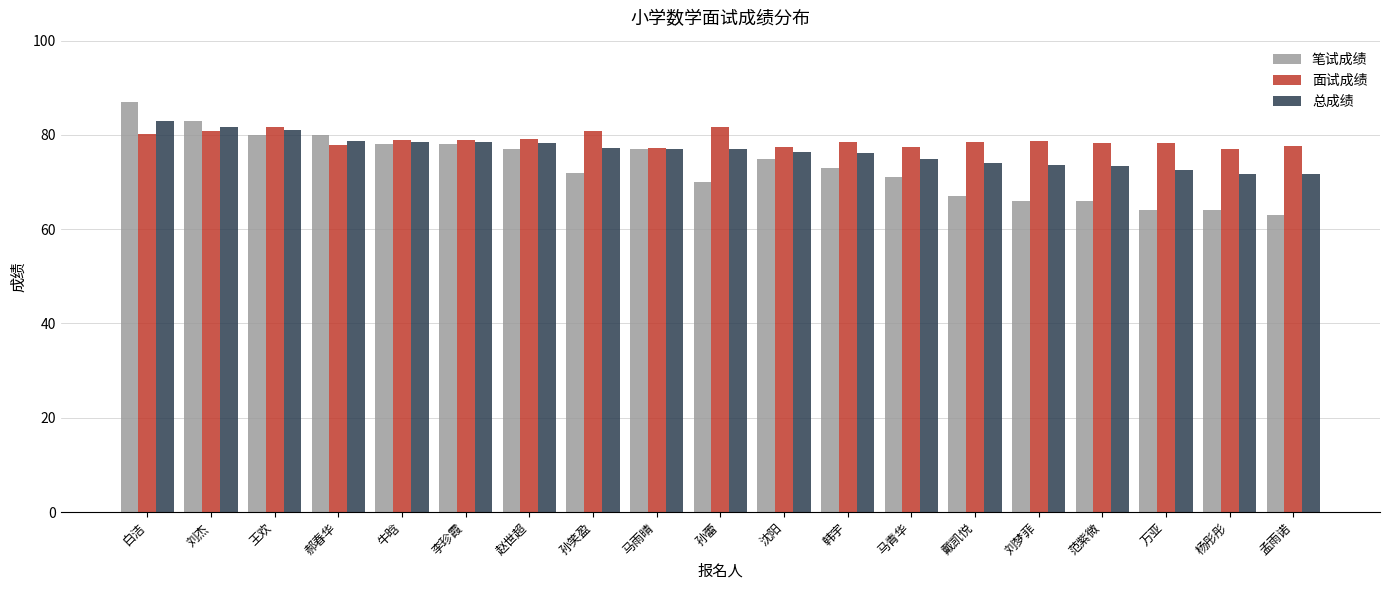

List the series in order of their overall mean, lowest first.

笔试成绩, 总成绩, 面试成绩